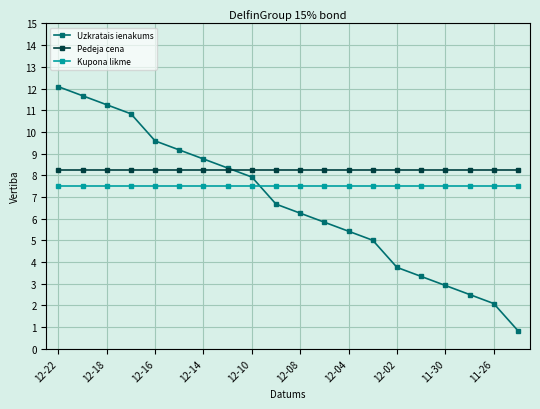

At how many categories does at least one series exceed 7?

20